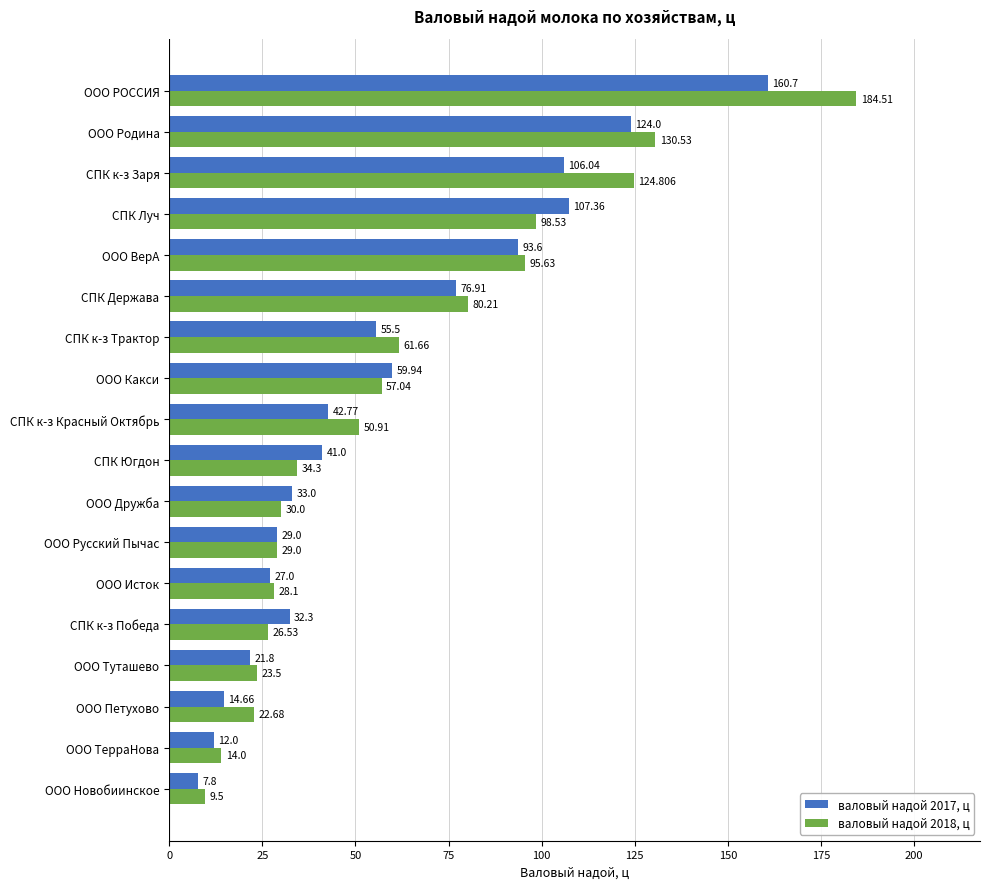

What is the maximum value for валовый надой 2017, ц?

160.7